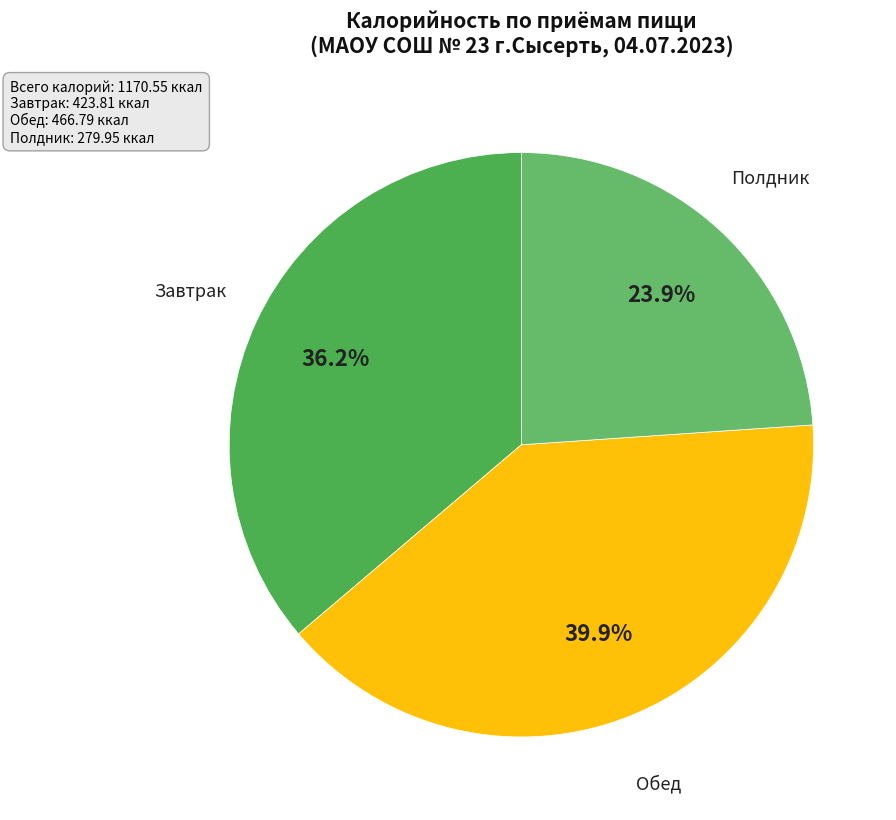

To the nearest percent, what percentage of the pie is Полдник?

24%